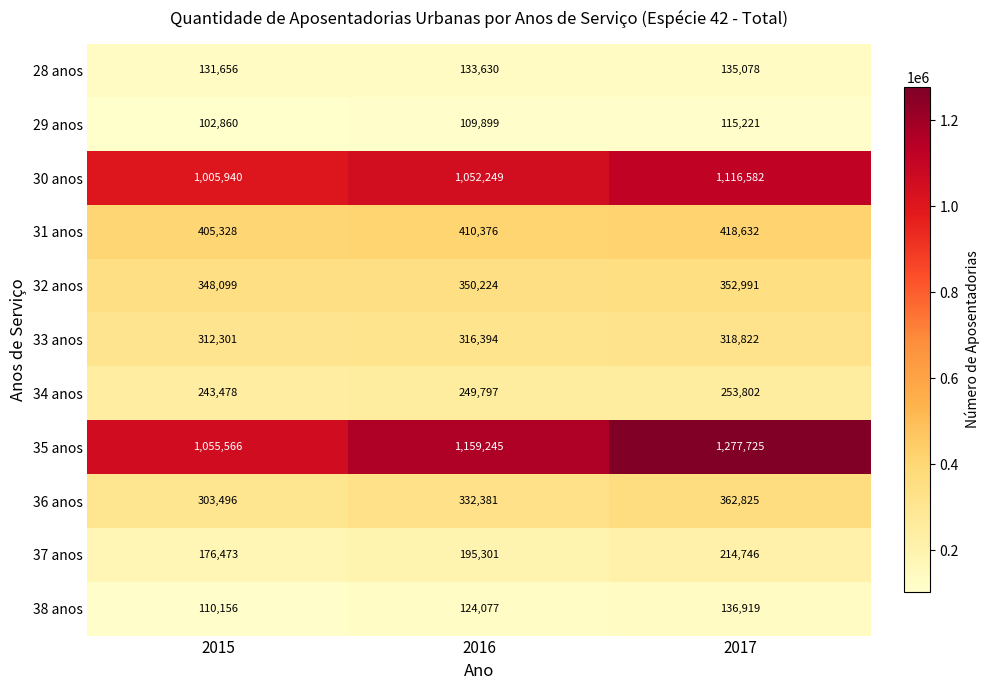

At how many categories does at least one series exceed 751079?

3